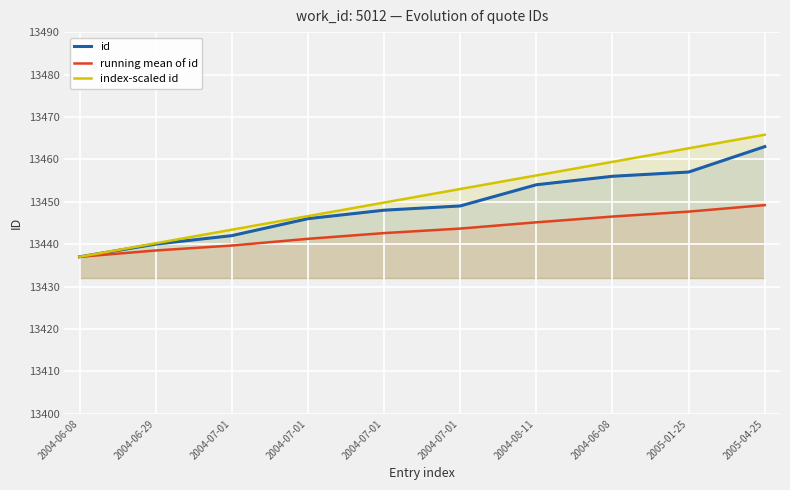

What are all the series names shown in the legend?

id, running mean of id, index-scaled id